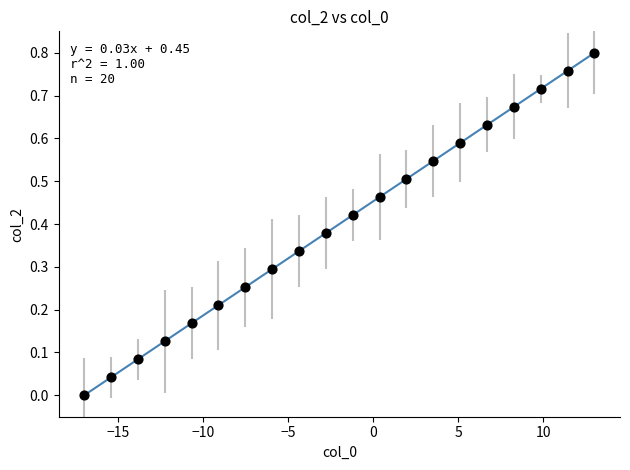

What is the range of X values (max minus min)?

30.0